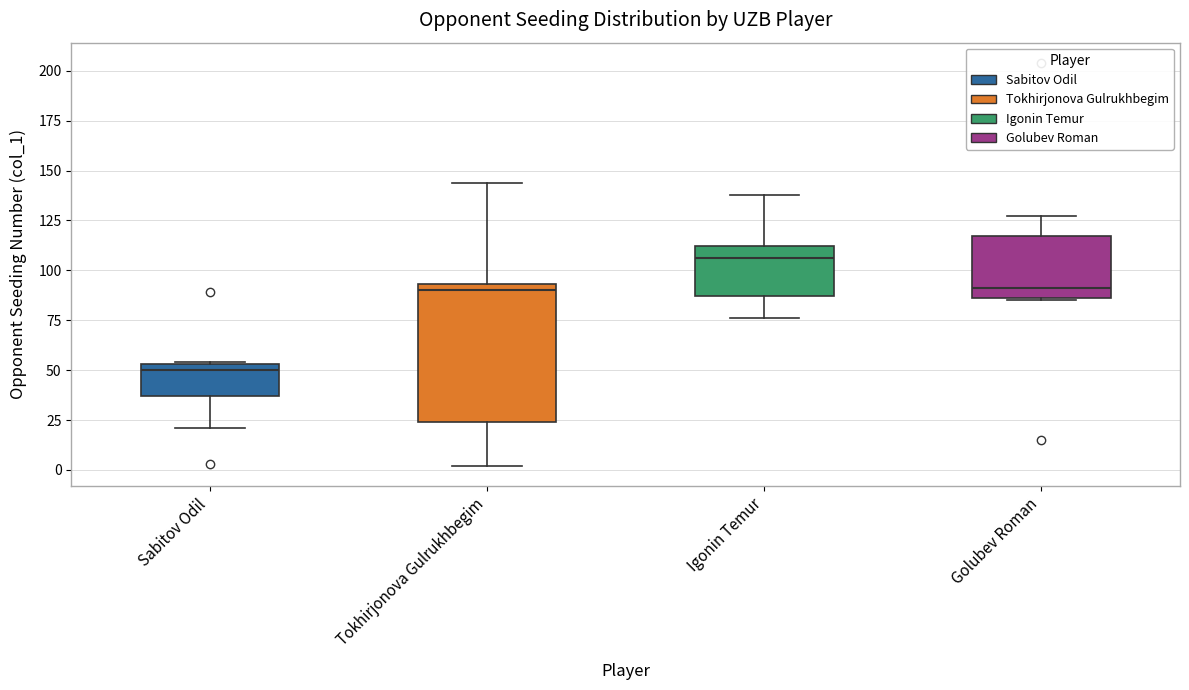

Which box has the highest median line?

Igonin Temur